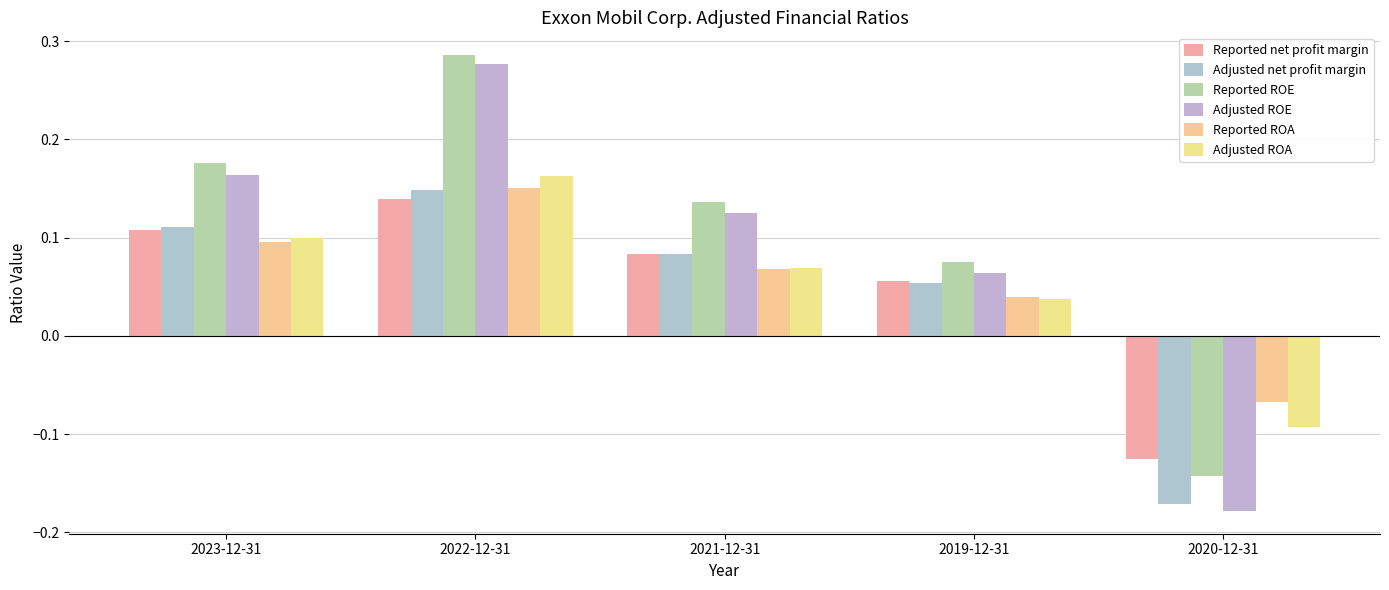

Which label corresponds to the smallest value in the chart?

2020-12-31